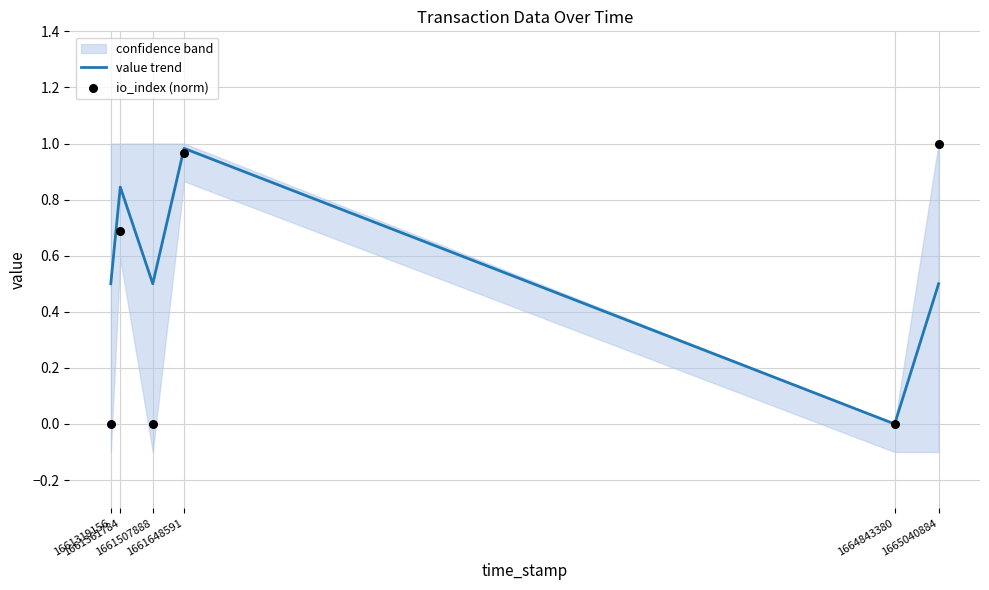

What are all the series names shown in the legend?

value trend, io_index (norm)